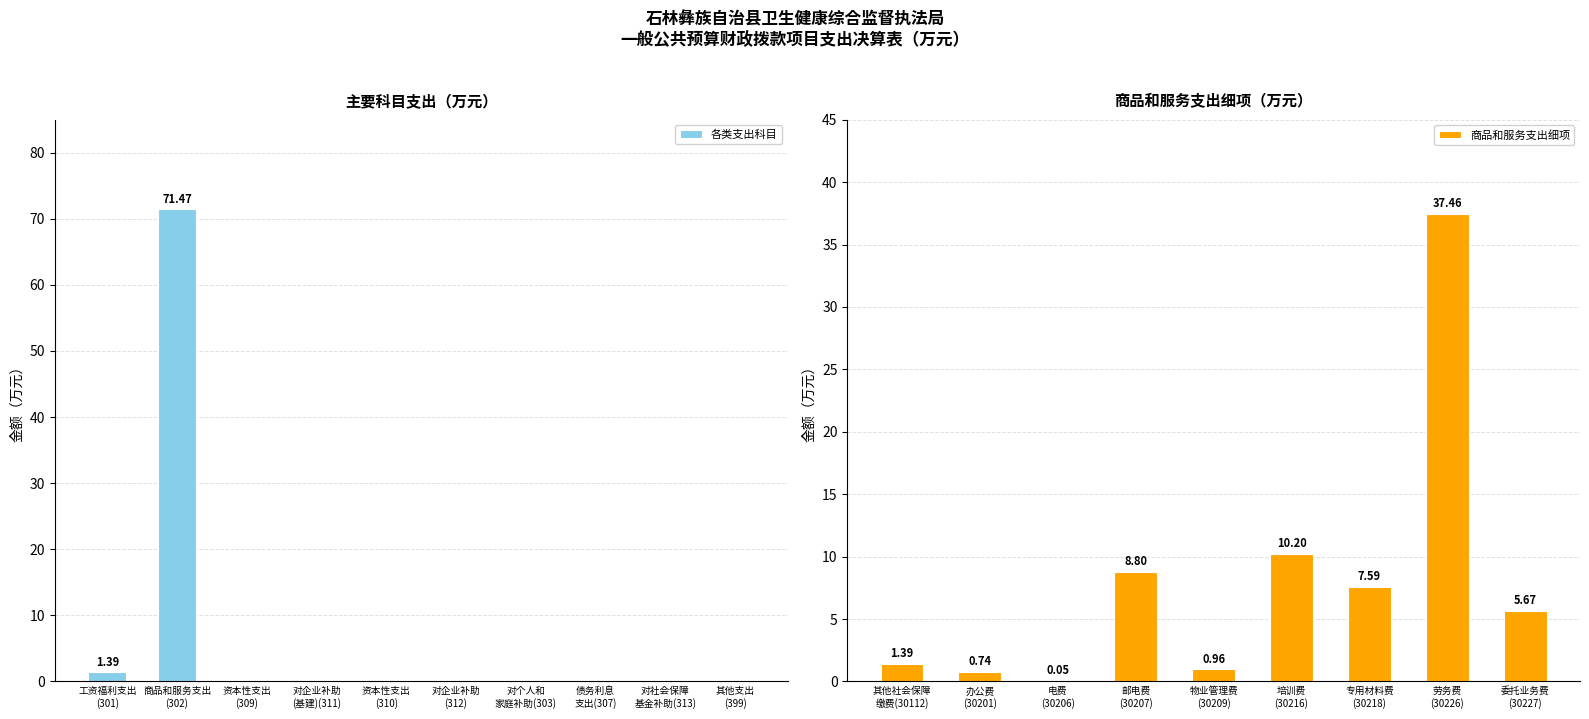

At how many categories does at least one series exceed 26?

1